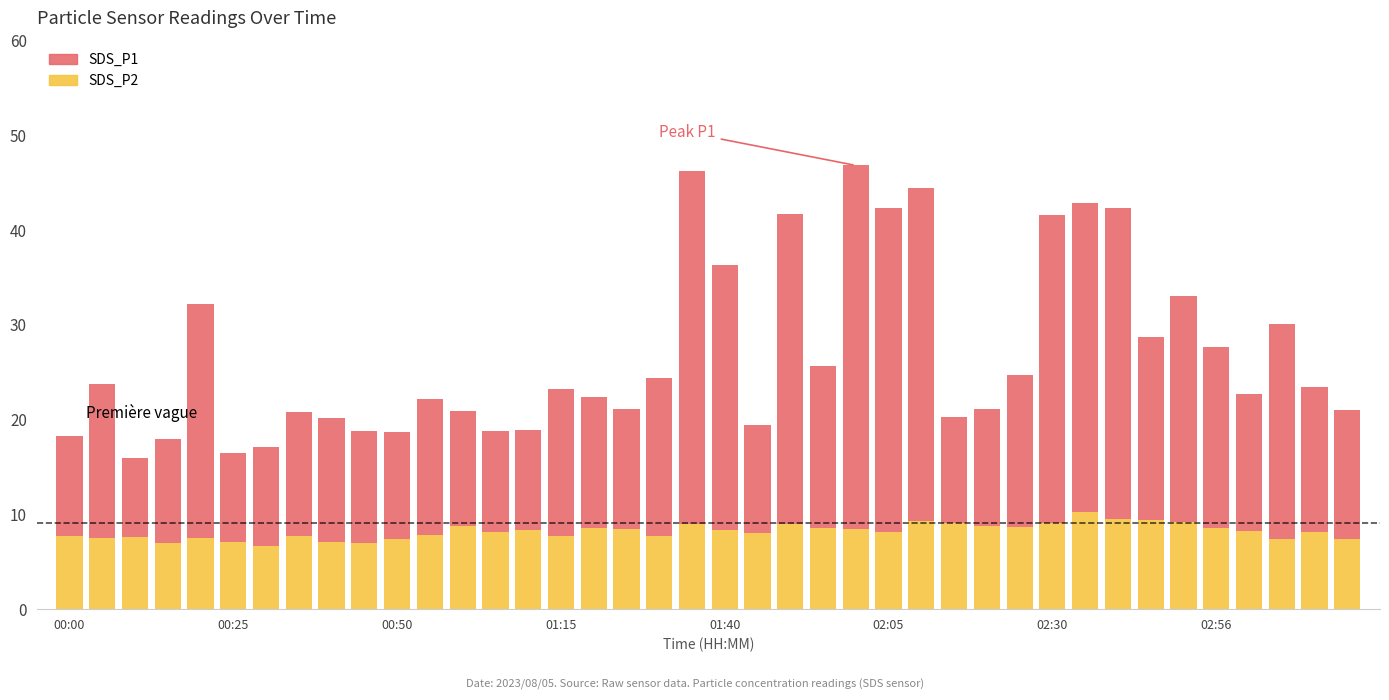

What is the average value of the SDS_P2 series?

8.2